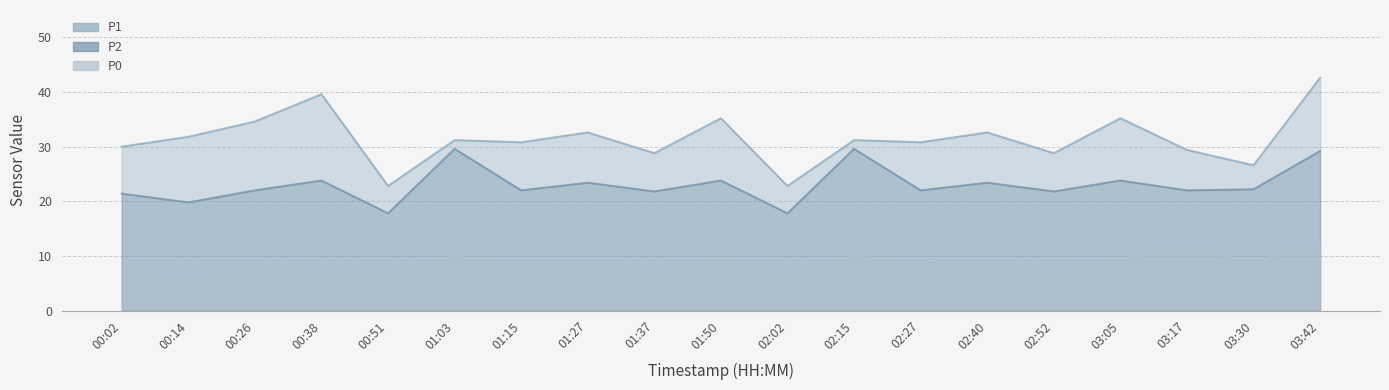

True or false: P0 and P1 intersect in this chart.

False